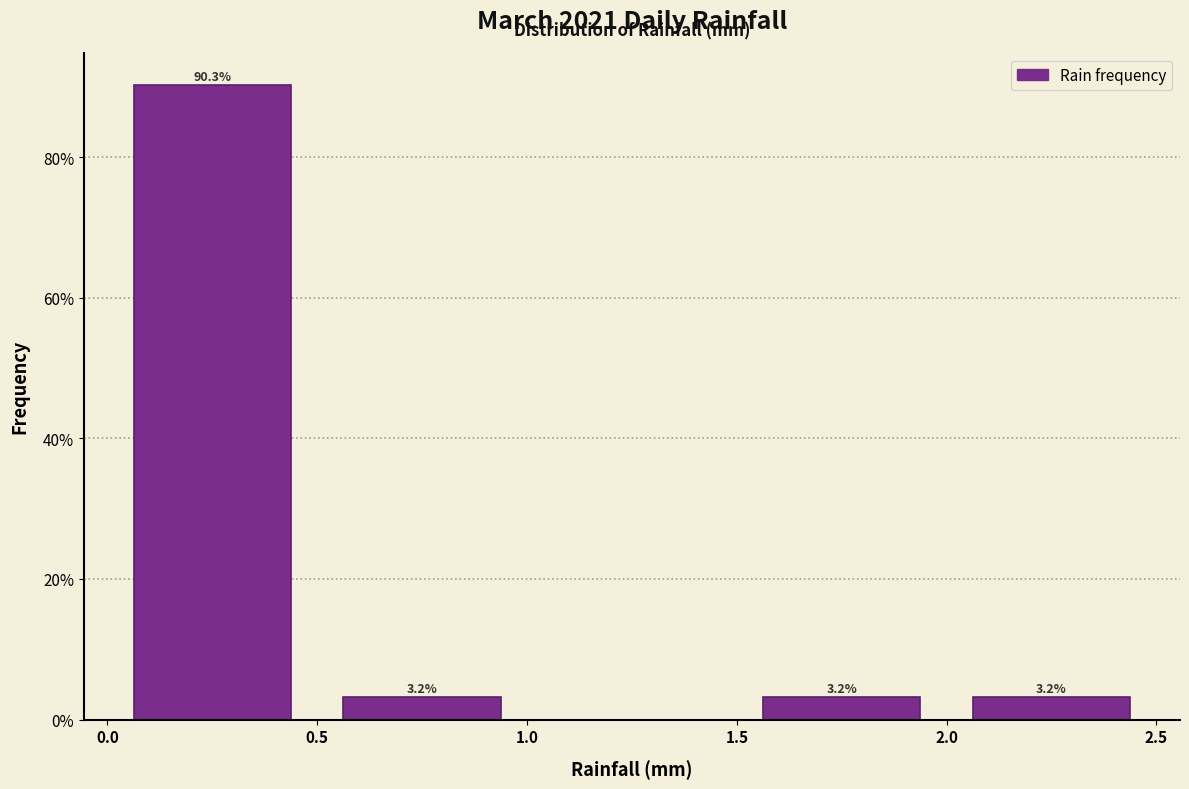

Which range on the x-axis has the tallest bar?

0.0 to 0.5